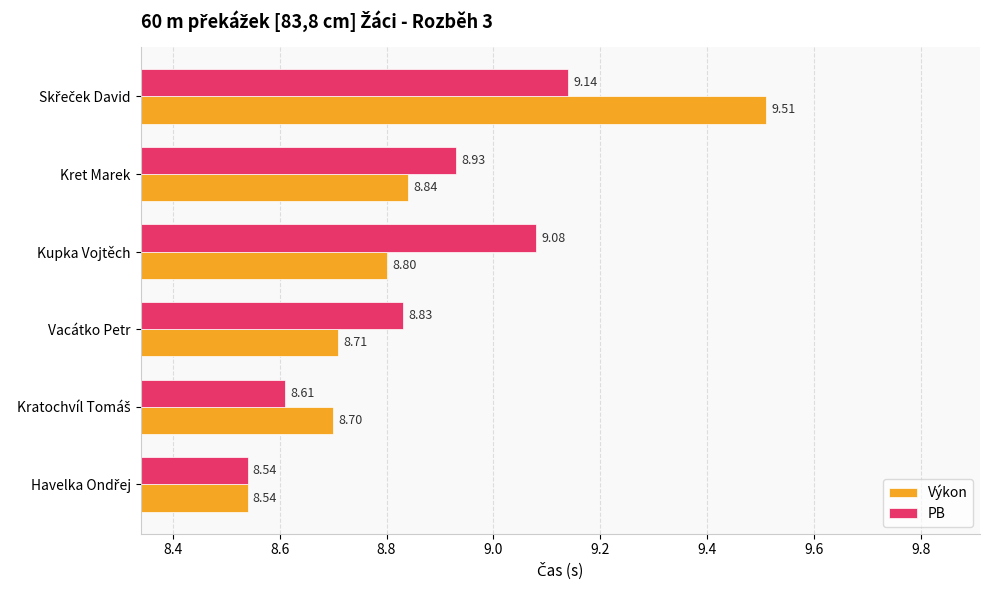

What is the smallest value displayed?

8.5